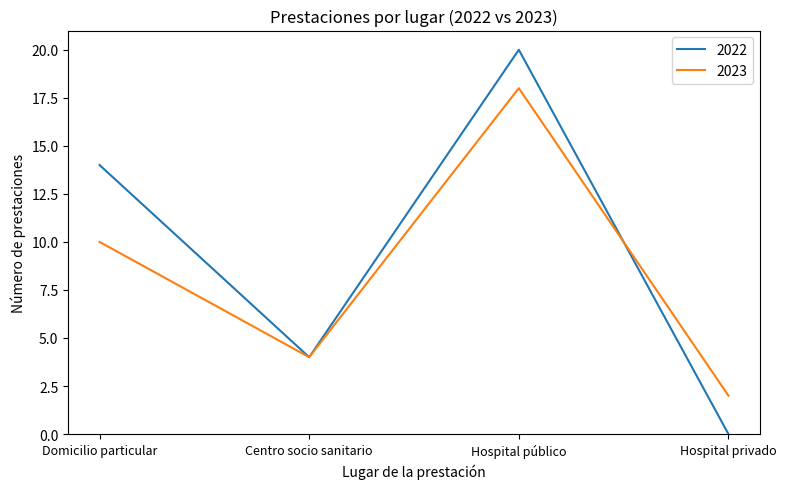

What is the total value across all series at Centro socio sanitario?

8